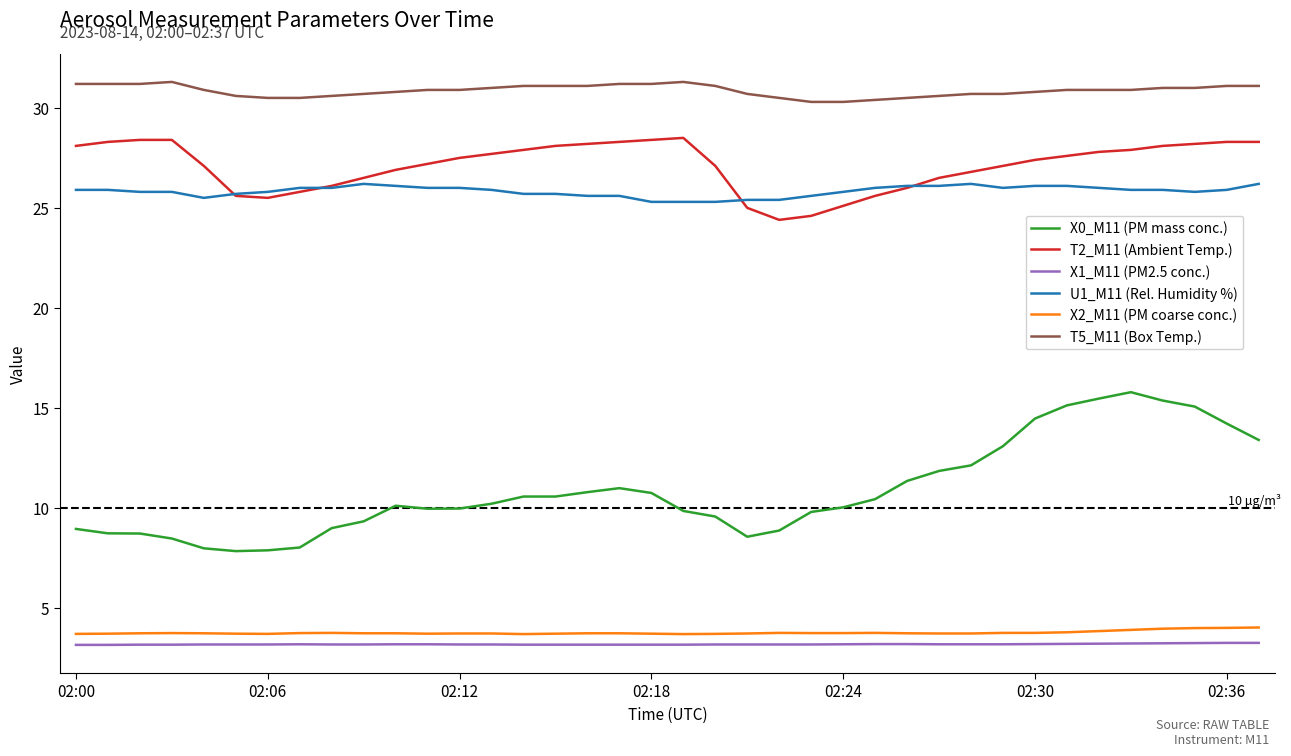

Which series has the largest total across all categories?

T5_M11 (Box Temp.)